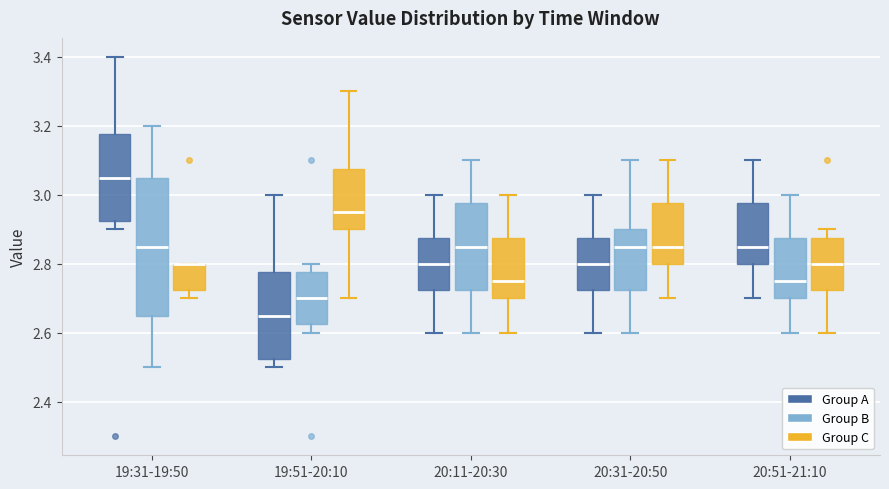

Reading left to right, transcribe this box plot: for each box, give where its median line is, the range the box spans, and where its two whiskers end, as read against the y-axis. The values are not printed on the chart, so give them approximately, as read against the axis.

19:31-19:50 (Group A): median 3.06, box 2.92 to 3.18, whiskers 2.90 to 3.40
19:31-19:50 (Group B): median 2.86, box 2.66 to 3.06, whiskers 2.50 to 3.20
19:31-19:50 (Group C): median 2.80 (drawn on the box's upper edge), box 2.72 to 2.80, whiskers 2.70 to 2.80
19:51-20:10 (Group A): median 2.66, box 2.52 to 2.78, whiskers 2.50 to 3.00
19:51-20:10 (Group B): median 2.70, box 2.62 to 2.78, whiskers 2.60 to 2.80
19:51-20:10 (Group C): median 2.96, box 2.90 to 3.08, whiskers 2.70 to 3.30
20:11-20:30 (Group A): median 2.80, box 2.72 to 2.88, whiskers 2.60 to 3.00
20:11-20:30 (Group B): median 2.86, box 2.72 to 2.98, whiskers 2.60 to 3.10
20:11-20:30 (Group C): median 2.76, box 2.70 to 2.88, whiskers 2.60 to 3.00
20:31-20:50 (Group A): median 2.80, box 2.72 to 2.88, whiskers 2.60 to 3.00
20:31-20:50 (Group B): median 2.86, box 2.72 to 2.90, whiskers 2.60 to 3.10
20:31-20:50 (Group C): median 2.86, box 2.80 to 2.98, whiskers 2.70 to 3.10
20:51-21:10 (Group A): median 2.86, box 2.80 to 2.98, whiskers 2.70 to 3.10
20:51-21:10 (Group B): median 2.76, box 2.70 to 2.88, whiskers 2.60 to 3.00
20:51-21:10 (Group C): median 2.80, box 2.72 to 2.88, whiskers 2.60 to 2.90